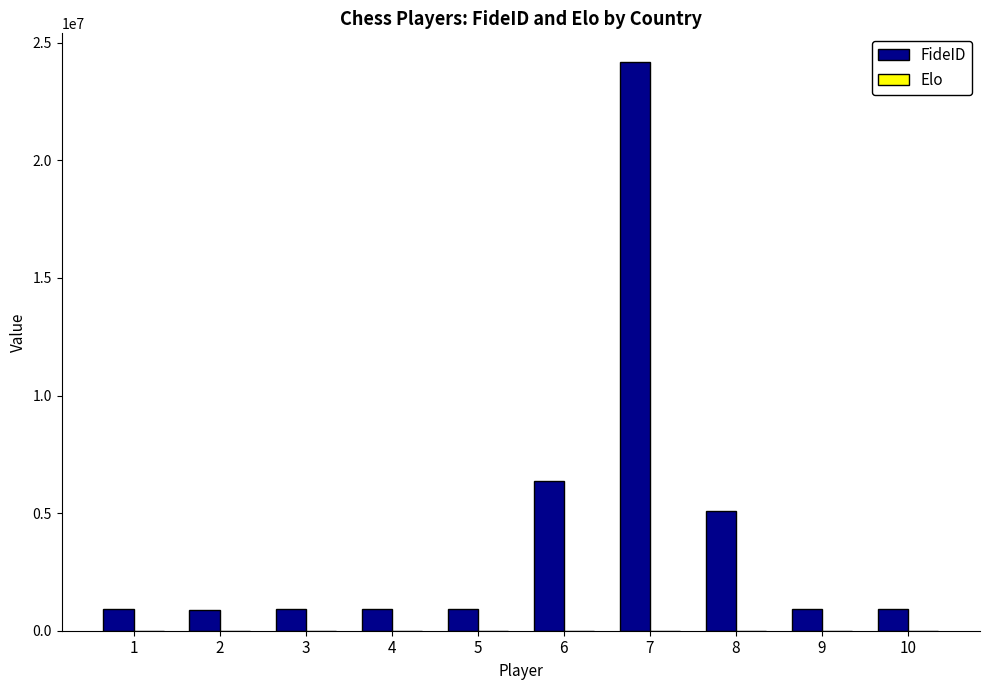

What is the total value across all series at 5?

920735